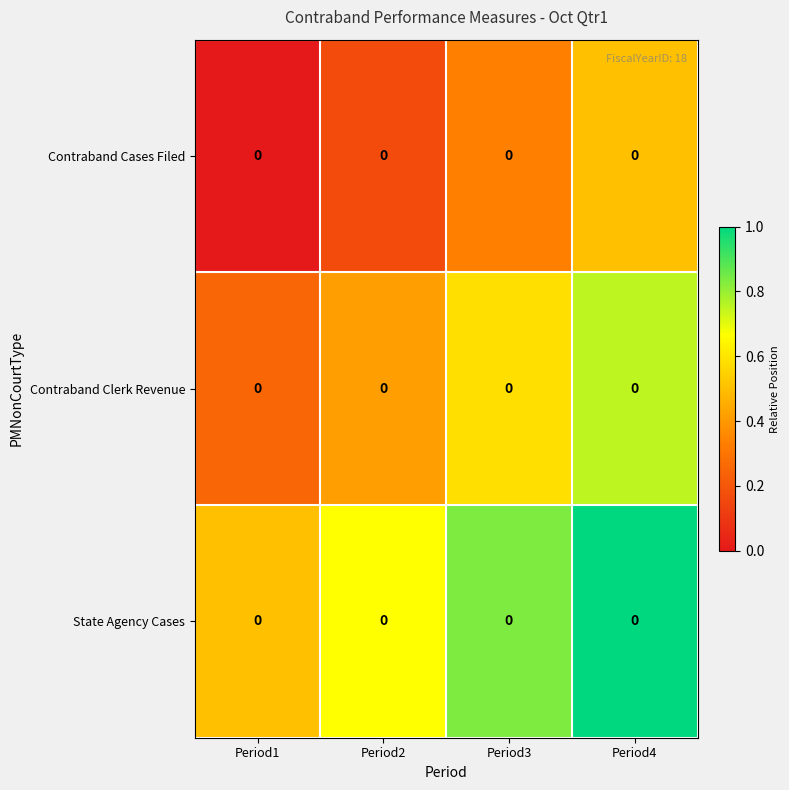

The State Agency Cases series shows 1.0 at Period4. True or false?

True